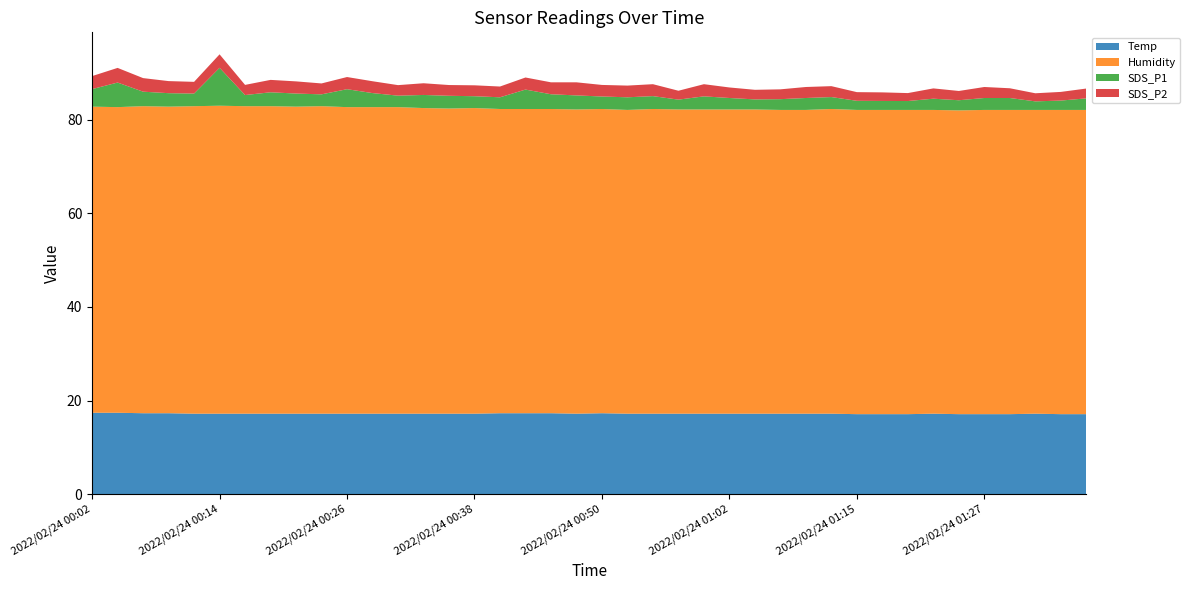

Reading left to right, transcribe all the data shown in this chart.

Temp: 2022/02/24 00:02=17.4	2022/02/24 00:04=17.4	2022/02/24 00:07=17.3	2022/02/24 00:09=17.3	2022/02/24 00:11=17.2	2022/02/24 00:14=17.2	2022/02/24 00:16=17.2	2022/02/24 00:19=17.2	2022/02/24 00:21=17.2	2022/02/24 00:24=17.2	2022/02/24 00:26=17.2	2022/02/24 00:28=17.2	2022/02/24 00:31=17.2	2022/02/24 00:33=17.2	2022/02/24 00:36=17.2	2022/02/24 00:38=17.2	2022/02/24 00:41=17.3	2022/02/24 00:43=17.3	2022/02/24 00:45=17.3	2022/02/24 00:48=17.2	2022/02/24 00:50=17.3	2022/02/24 00:53=17.2	2022/02/24 00:55=17.2	2022/02/24 00:58=17.2	2022/02/24 01:00=17.2	2022/02/24 01:02=17.2	2022/02/24 01:05=17.2	2022/02/24 01:07=17.2	2022/02/24 01:10=17.2	2022/02/24 01:12=17.2	2022/02/24 01:15=17.1	2022/02/24 01:17=17.1	2022/02/24 01:19=17.1	2022/02/24 01:22=17.2	2022/02/24 01:24=17.1	2022/02/24 01:27=17.1	2022/02/24 01:29=17.1	2022/02/24 01:32=17.2	2022/02/24 01:34=17.1	2022/02/24 01:36=17.1
Humidity: 2022/02/24 00:02=65.4	2022/02/24 00:04=65.3	2022/02/24 00:07=65.6	2022/02/24 00:09=65.5	2022/02/24 00:11=65.7	2022/02/24 00:14=65.8	2022/02/24 00:16=65.7	2022/02/24 00:19=65.7	2022/02/24 00:21=65.6	2022/02/24 00:24=65.7	2022/02/24 00:26=65.5	2022/02/24 00:28=65.5	2022/02/24 00:31=65.5	2022/02/24 00:33=65.3	2022/02/24 00:36=65.2	2022/02/24 00:38=65.3	2022/02/24 00:41=65.0	2022/02/24 00:43=65.0	2022/02/24 00:45=65.0	2022/02/24 00:48=65.0	2022/02/24 00:50=65.0	2022/02/24 00:53=64.9	2022/02/24 00:55=65.1	2022/02/24 00:58=65.0	2022/02/24 01:00=65.0	2022/02/24 01:02=65.0	2022/02/24 01:05=65.0	2022/02/24 01:07=64.9	2022/02/24 01:10=64.9	2022/02/24 01:12=65.1	2022/02/24 01:15=65.0	2022/02/24 01:17=65.0	2022/02/24 01:19=65.0	2022/02/24 01:22=64.9	2022/02/24 01:24=64.9	2022/02/24 01:27=65.0	2022/02/24 01:29=65.0	2022/02/24 01:32=64.9	2022/02/24 01:34=65.0	2022/02/24 01:36=65.0
SDS_P1: 2022/02/24 00:02=3.8	2022/02/24 00:04=5.2	2022/02/24 00:07=3.1	2022/02/24 00:09=2.9	2022/02/24 00:11=2.7	2022/02/24 00:14=8.1	2022/02/24 00:16=2.4	2022/02/24 00:19=3.0	2022/02/24 00:21=2.8	2022/02/24 00:24=2.5	2022/02/24 00:26=3.8	2022/02/24 00:28=3.0	2022/02/24 00:31=2.5	2022/02/24 00:33=2.8	2022/02/24 00:36=2.7	2022/02/24 00:38=2.5	2022/02/24 00:41=2.5	2022/02/24 00:43=4.2	2022/02/24 00:45=3.1	2022/02/24 00:48=3.0	2022/02/24 00:50=2.7	2022/02/24 00:53=2.7	2022/02/24 00:55=2.8	2022/02/24 00:58=2.1	2022/02/24 01:00=2.8	2022/02/24 01:02=2.5	2022/02/24 01:05=2.1	2022/02/24 01:07=2.3	2022/02/24 01:10=2.5	2022/02/24 01:12=2.5	2022/02/24 01:15=1.9	2022/02/24 01:17=1.9	2022/02/24 01:19=1.9	2022/02/24 01:22=2.4	2022/02/24 01:24=2.2	2022/02/24 01:27=2.5	2022/02/24 01:29=2.5	2022/02/24 01:32=1.8	2022/02/24 01:34=2.0	2022/02/24 01:36=2.5
SDS_P2: 2022/02/24 00:02=2.8	2022/02/24 00:04=3.1	2022/02/24 00:07=2.9	2022/02/24 00:09=2.6	2022/02/24 00:11=2.5	2022/02/24 00:14=2.9	2022/02/24 00:16=2.2	2022/02/24 00:19=2.6	2022/02/24 00:21=2.6	2022/02/24 00:24=2.3	2022/02/24 00:26=2.6	2022/02/24 00:28=2.5	2022/02/24 00:31=2.2	2022/02/24 00:33=2.5	2022/02/24 00:36=2.3	2022/02/24 00:38=2.3	2022/02/24 00:41=2.3	2022/02/24 00:43=2.6	2022/02/24 00:45=2.5	2022/02/24 00:48=2.8	2022/02/24 00:50=2.5	2022/02/24 00:53=2.5	2022/02/24 00:55=2.5	2022/02/24 00:58=1.9	2022/02/24 01:00=2.6	2022/02/24 01:02=2.2	2022/02/24 01:05=2.0	2022/02/24 01:07=2.1	2022/02/24 01:10=2.4	2022/02/24 01:12=2.3	2022/02/24 01:15=1.9	2022/02/24 01:17=1.8	2022/02/24 01:19=1.7	2022/02/24 01:22=2.2	2022/02/24 01:24=2.0	2022/02/24 01:27=2.4	2022/02/24 01:29=2.1	2022/02/24 01:32=1.7	2022/02/24 01:34=1.9	2022/02/24 01:36=2.1